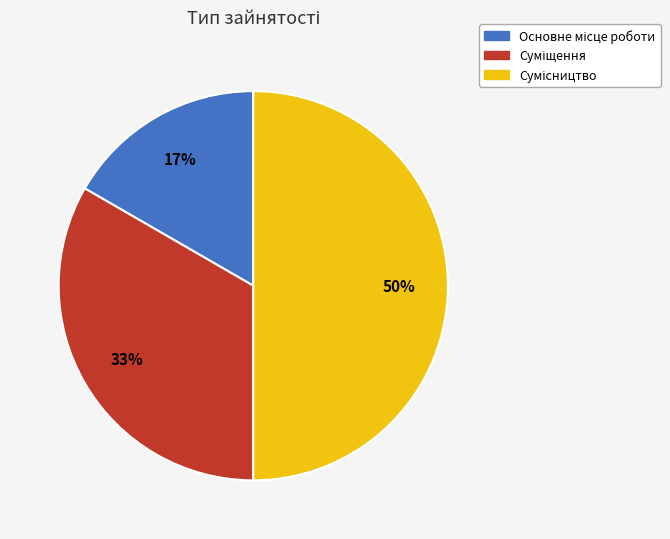

To the nearest percent, what is the average slice percentage?

33%